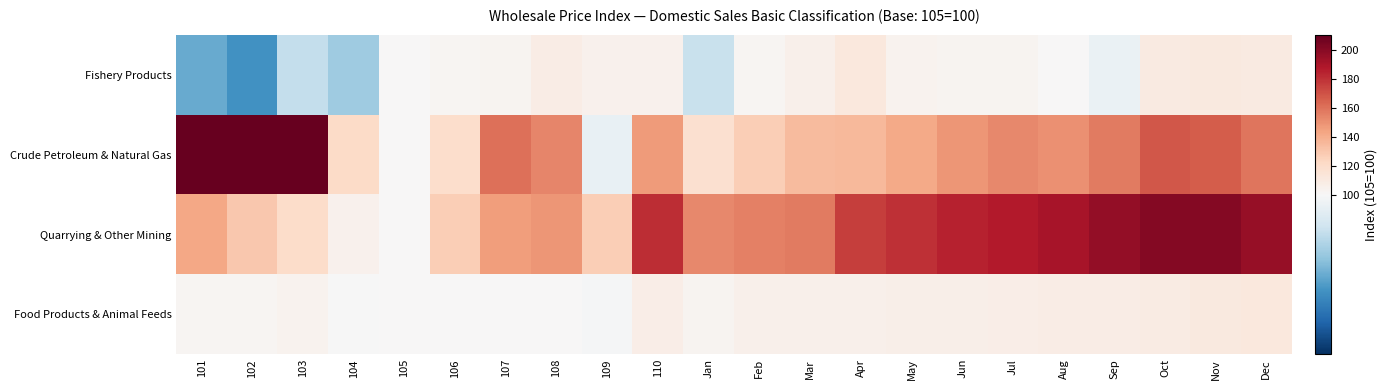

Which series has the largest total across all categories?

Quarrying & Other Mining